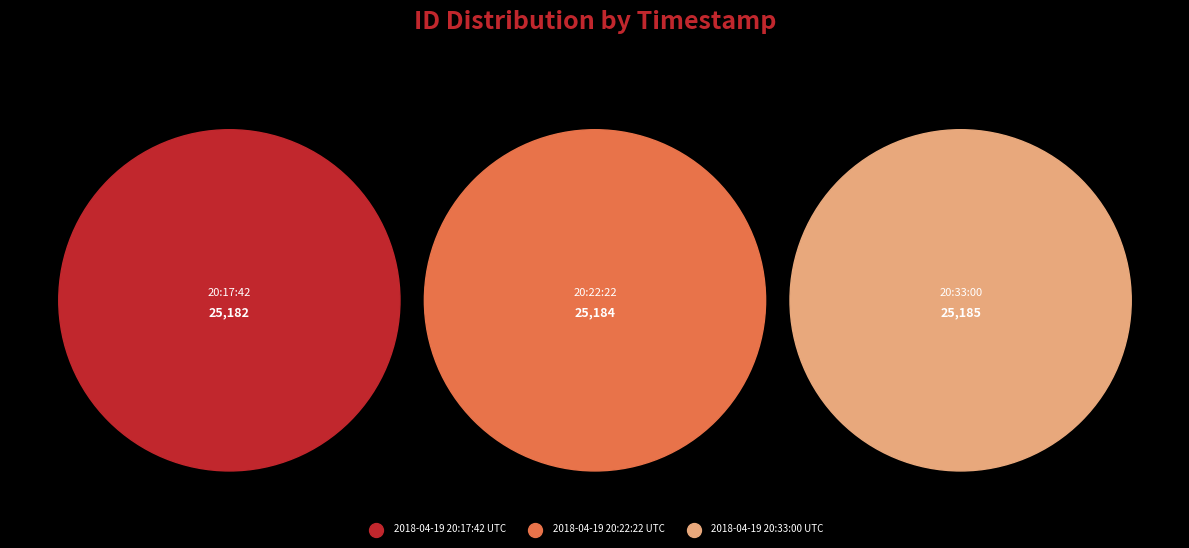

Which category has the smallest portion of the pie?

2018-04-19 20:17:42 UTC